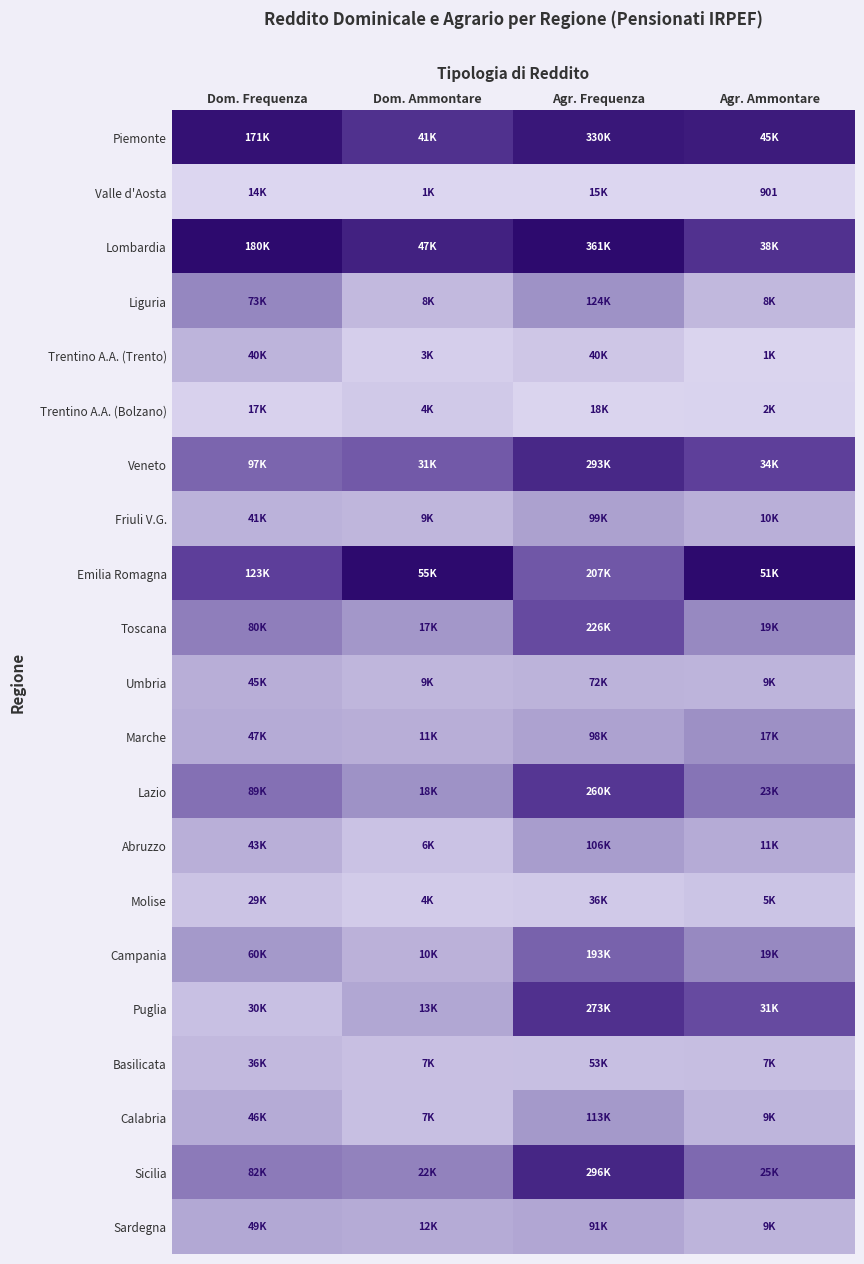

How many data points does each series have?

4